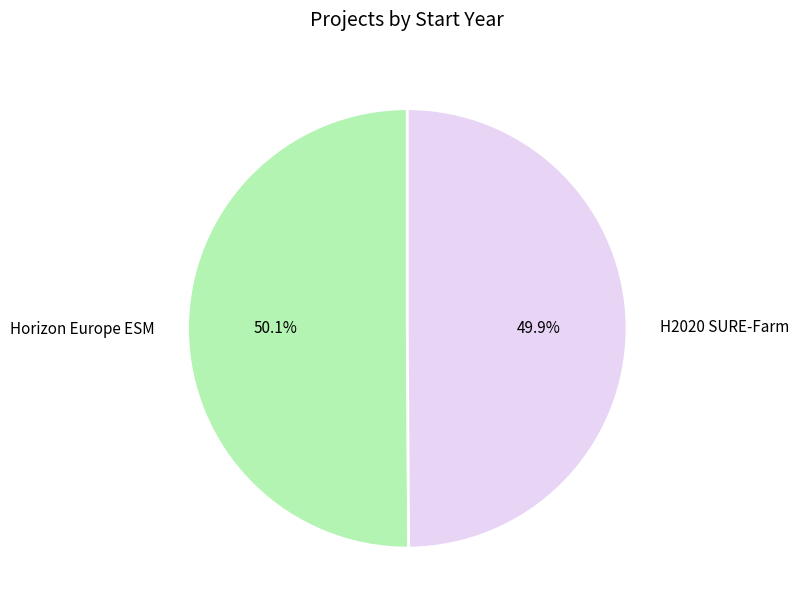

How much of the chart is everything except H2020 SURE-Farm?

50.1%